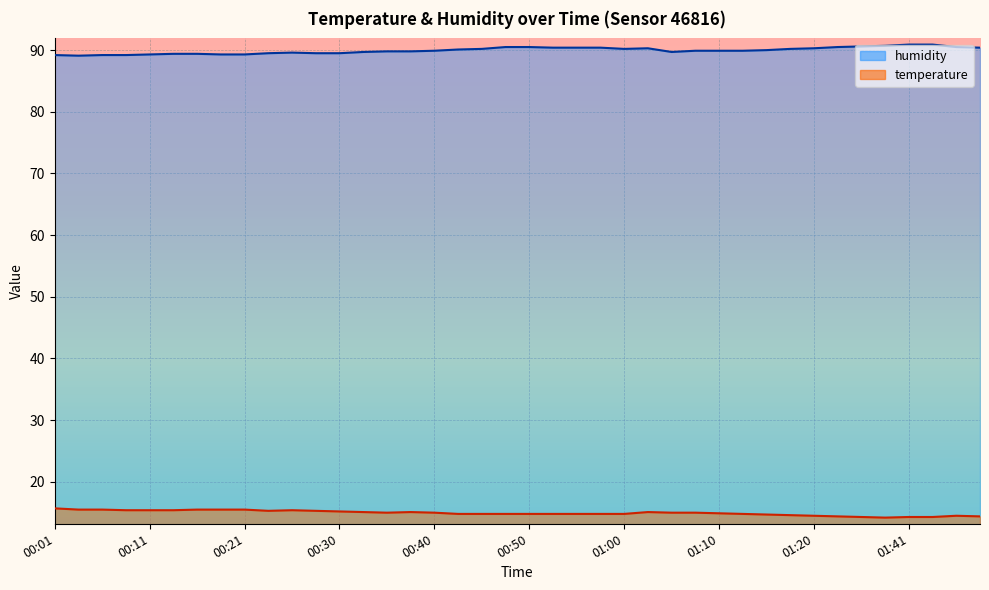

At which label does temperature first exceed 15?

00:01